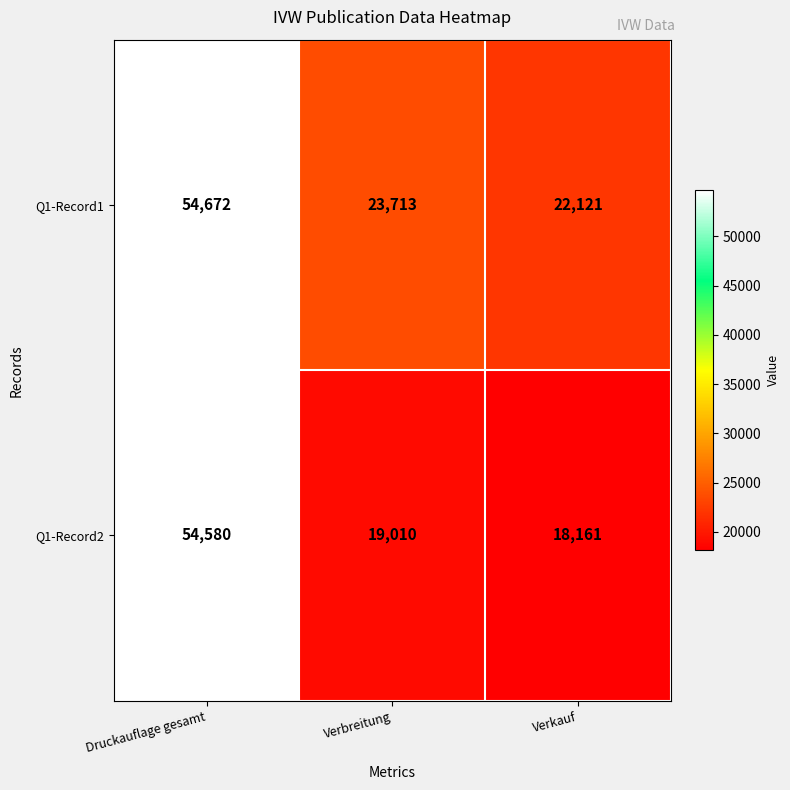

How many distinct data groups are displayed?

2